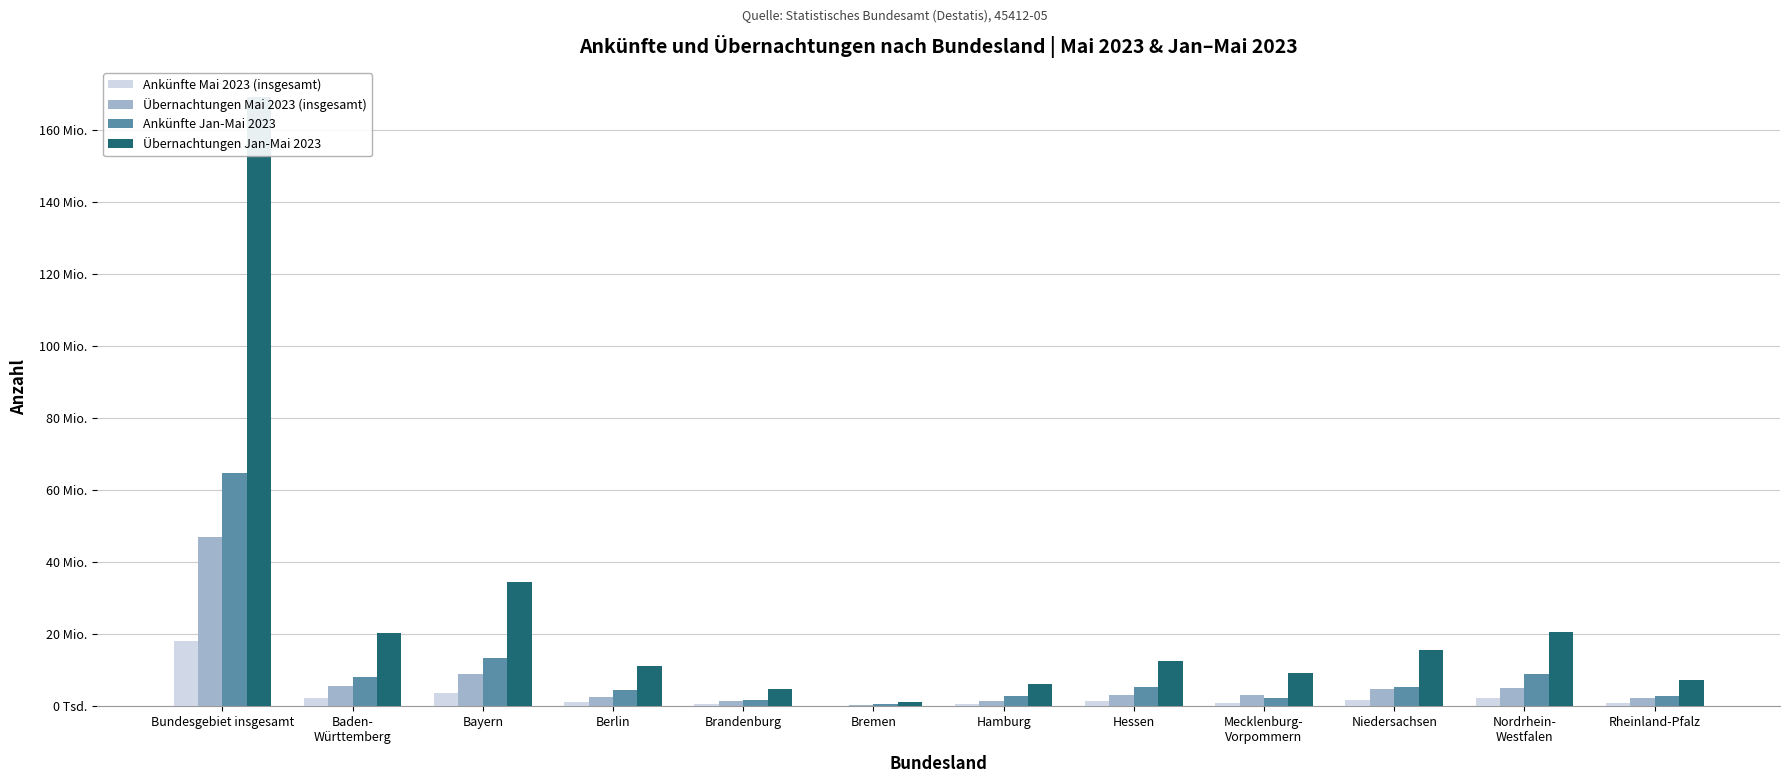

What position from the right is Nordrhein-
Westfalen?

2